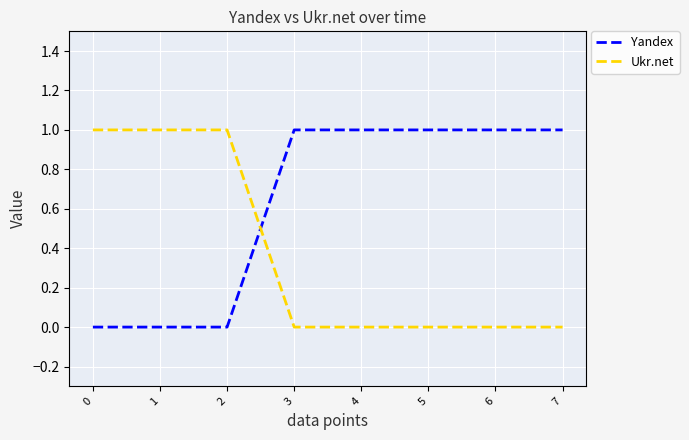

What is the sum of the Ukr.net values at 1 and 4?

1